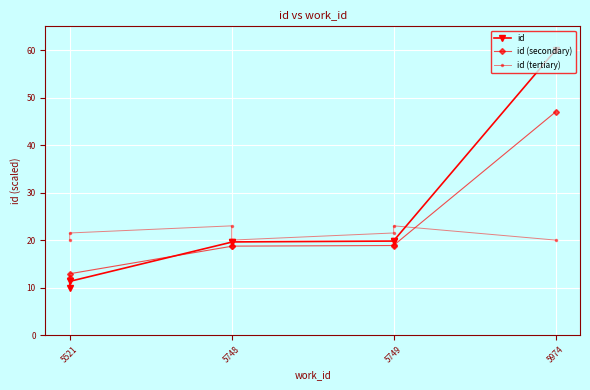

At which category does id (tertiary) reach its first local valley?

5748